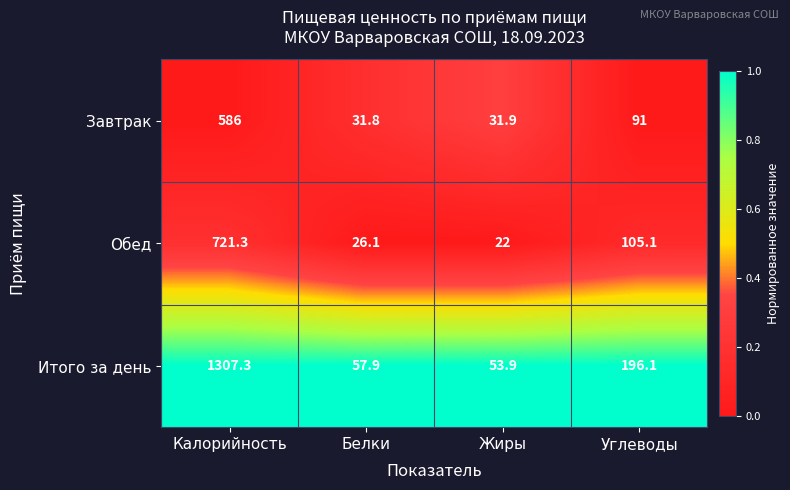

What is the minimum value for Обед?

22.0